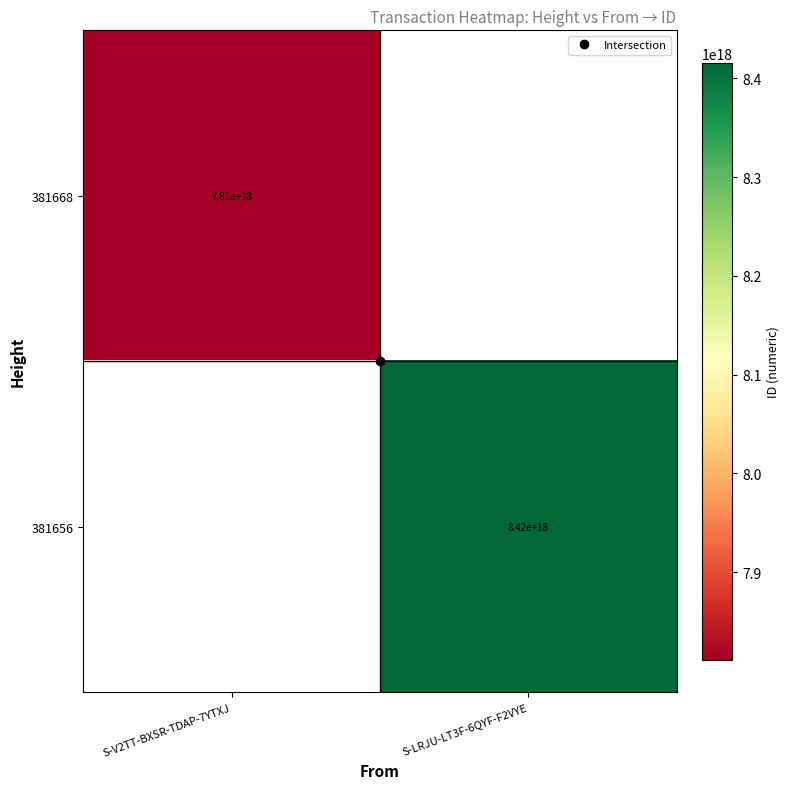

The 381656 series shows 5740016445889496064.0 at S-LRJU-LT3F-6QYF-F2VYE. True or false?

False